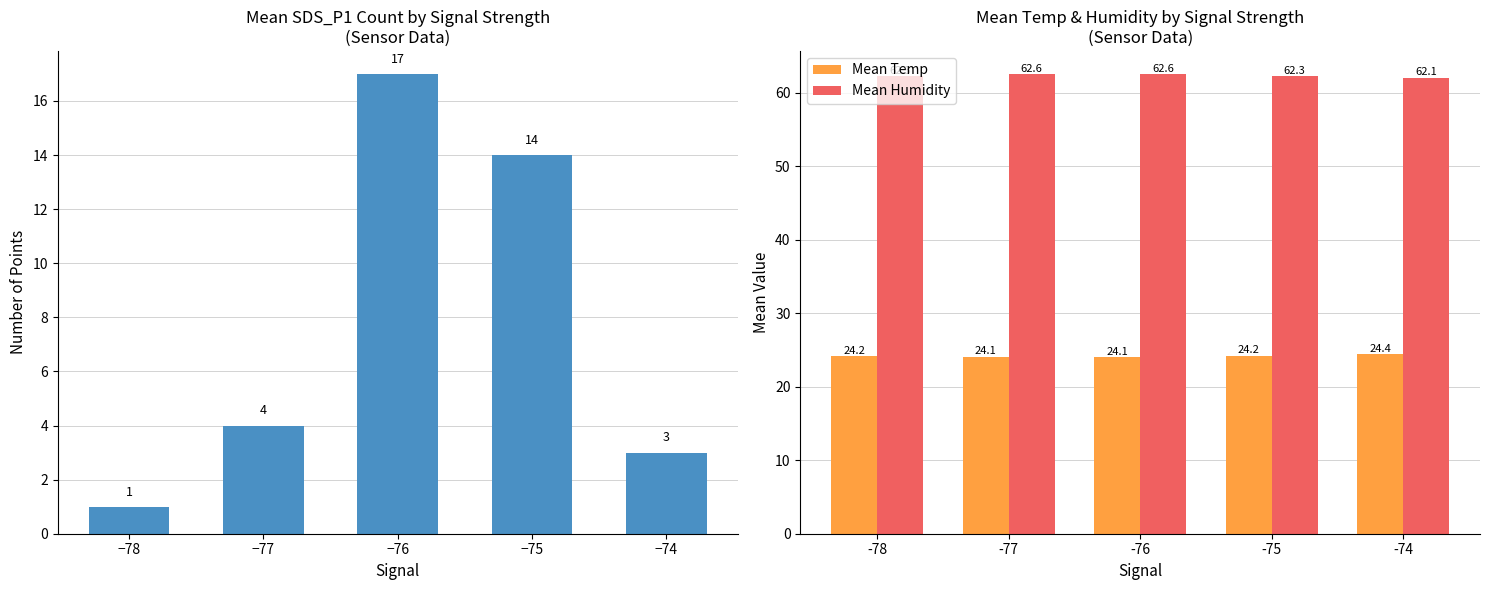

List the series in order of their peak value, lowest first.

Signal Count, Mean Temp, Mean Humidity